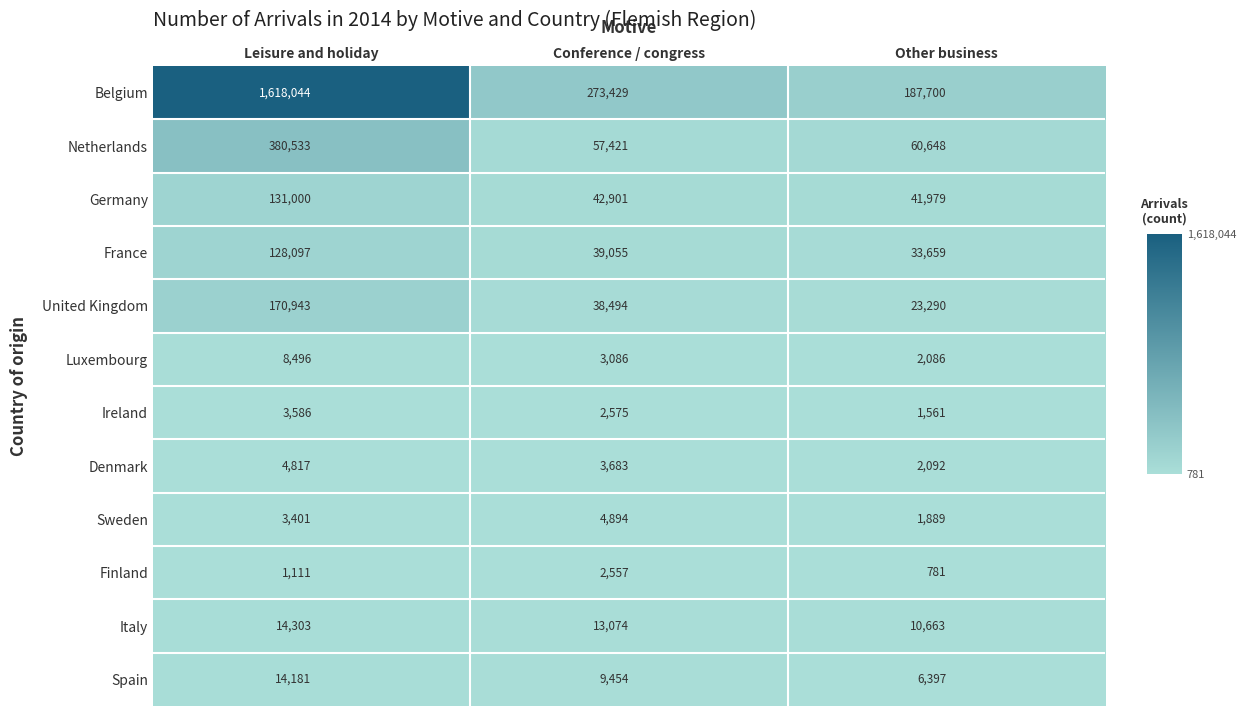

At which category is the sum across all series the highest?

Leisure and holiday